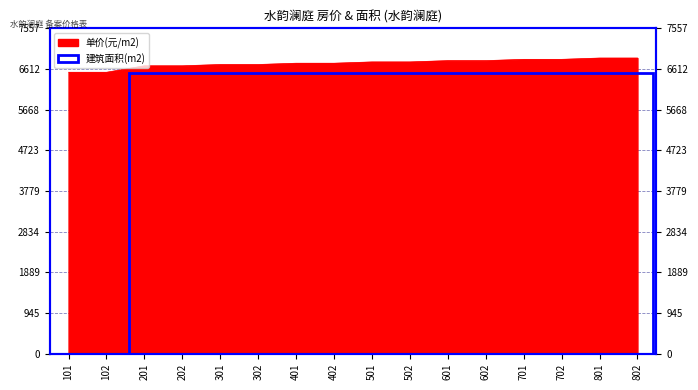

What is the value of the 8th point from the left?

6750